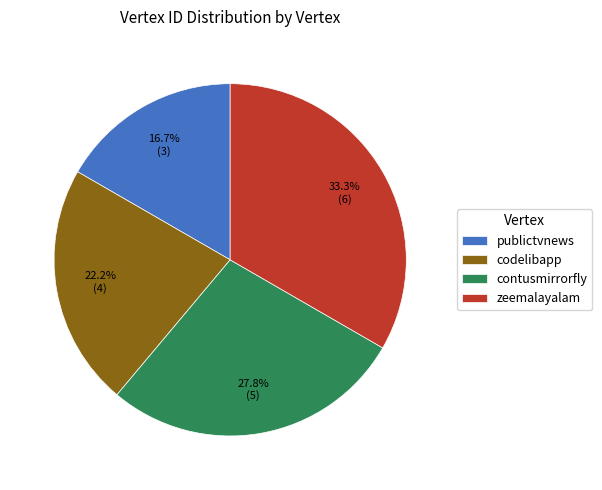

Between codelibapp and publictvnews, which is larger?

codelibapp